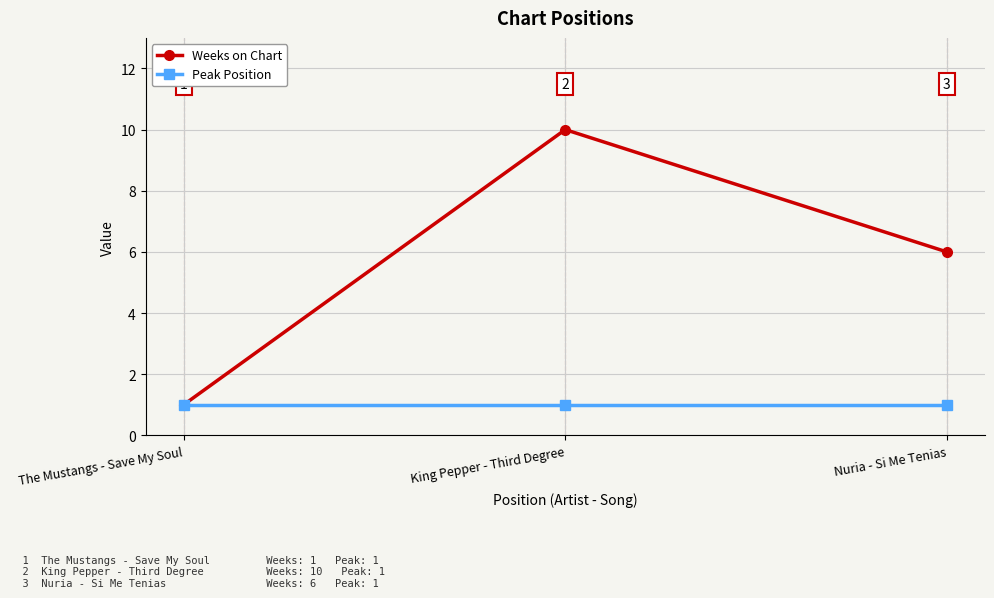

Is it true that Peak Position equals 1 at King Pepper - Third Degree?

True